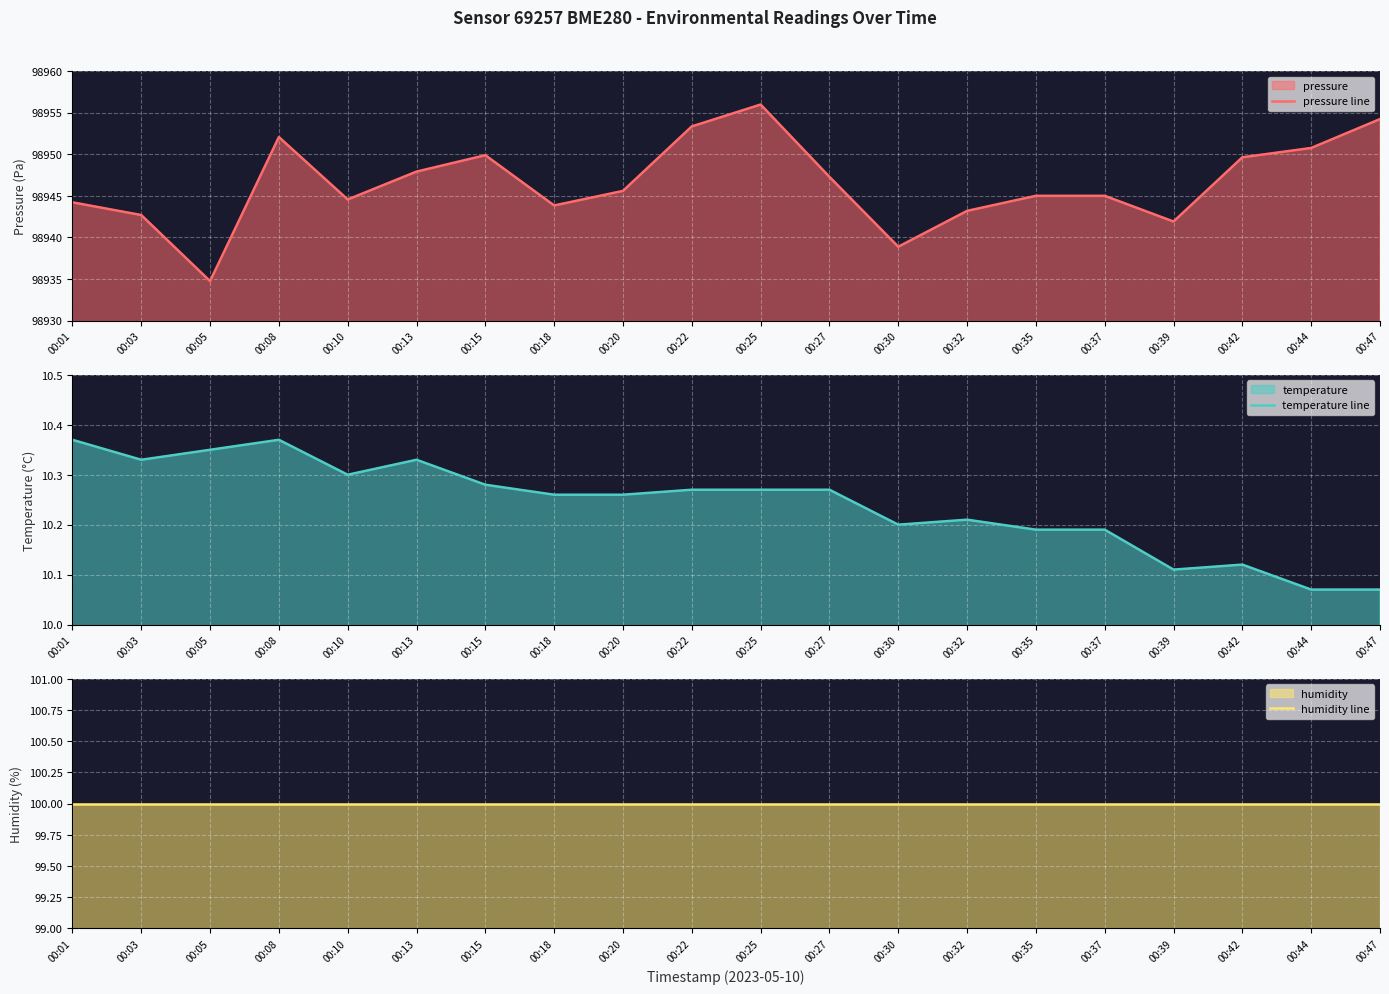

What is the minimum value for humidity line?

100.0